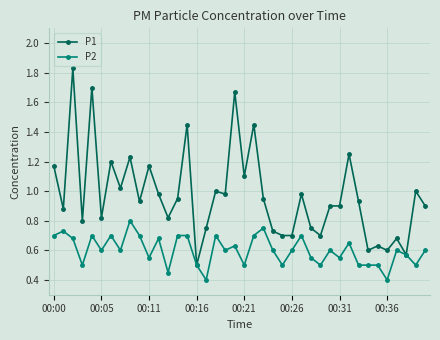

Which series has the largest total across all categories?

P1